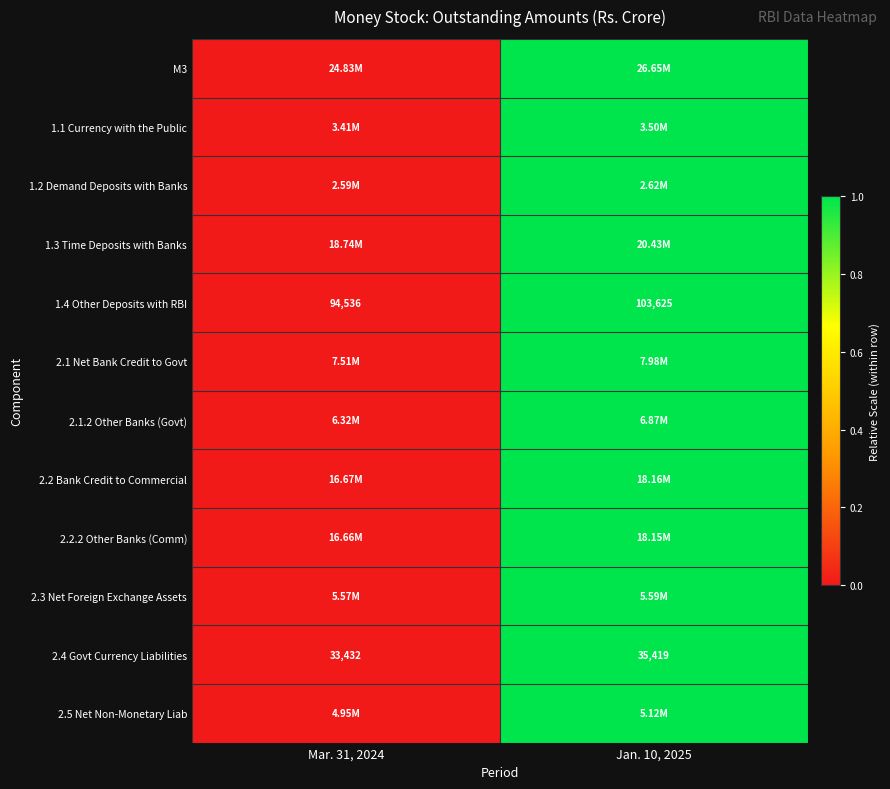

What is the sum of the 1.4 Other Deposits with RBI values at Mar. 31, 2024 and Jan. 10, 2025?

198161